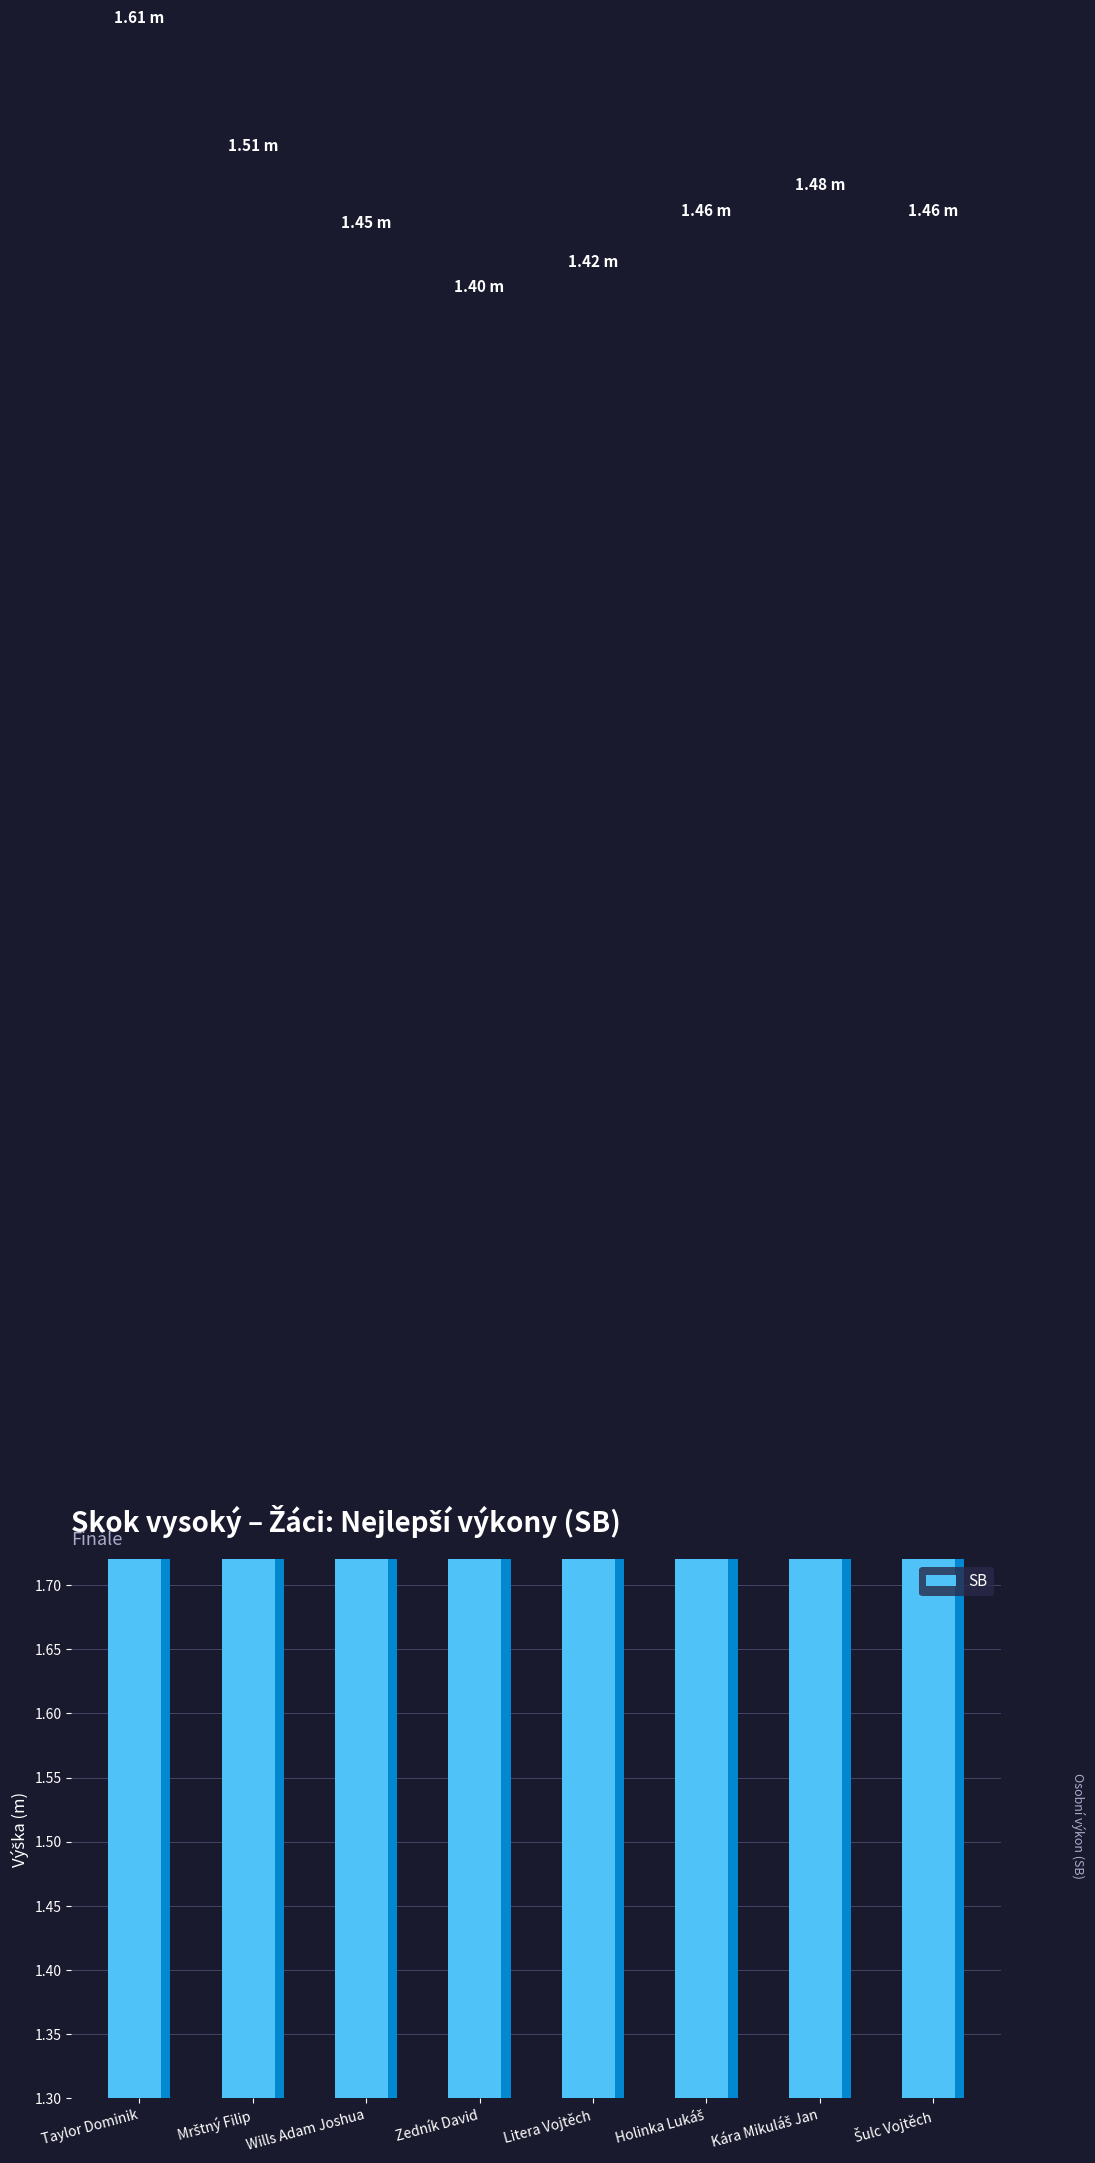

List the labels in order of value, smallest first.

Zedník David, Litera Vojtěch, Wills Adam Joshua, Holinka Lukáš, Šulc Vojtěch, Kára Mikuláš Jan, Mrštný Filip, Taylor Dominik